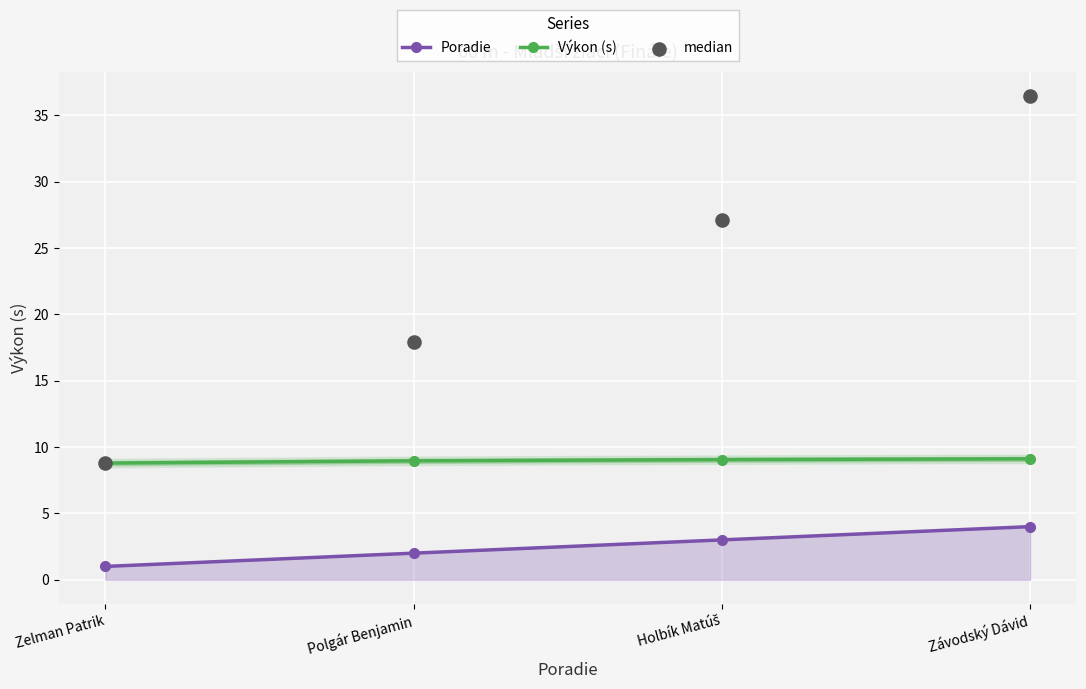

Which series has the widest spread of Y values?

median